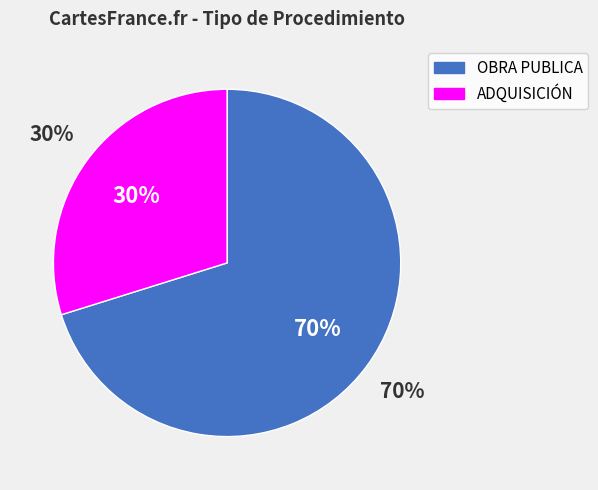

How many segments does this pie chart have?

2